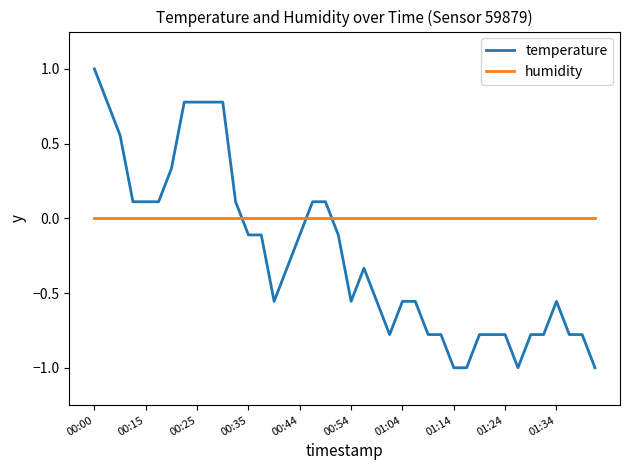

Which series has the widest spread of values?

temperature